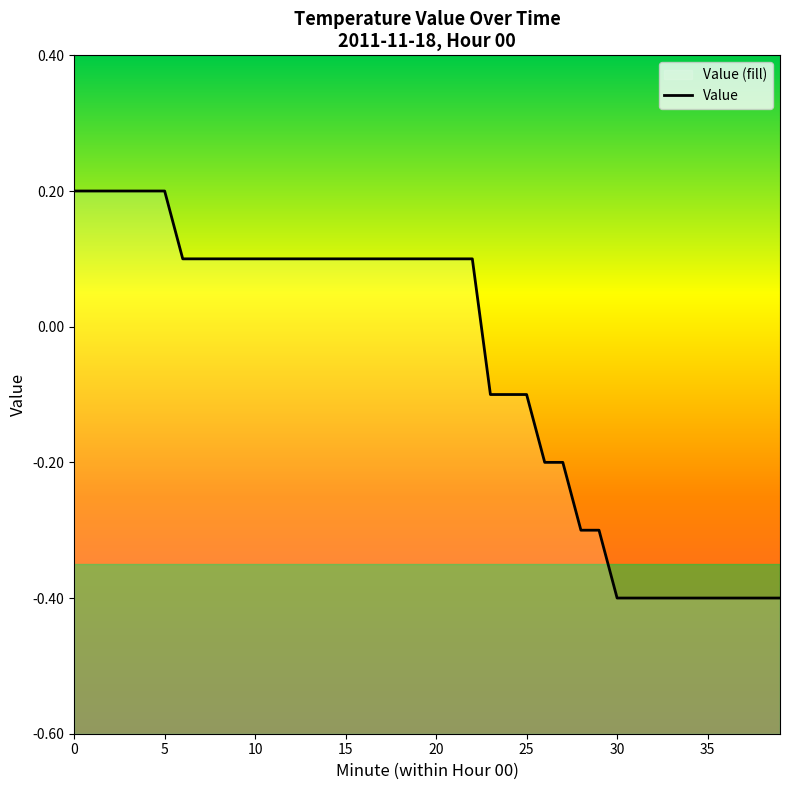

True or false: the data shows 0.3 at 5.

False